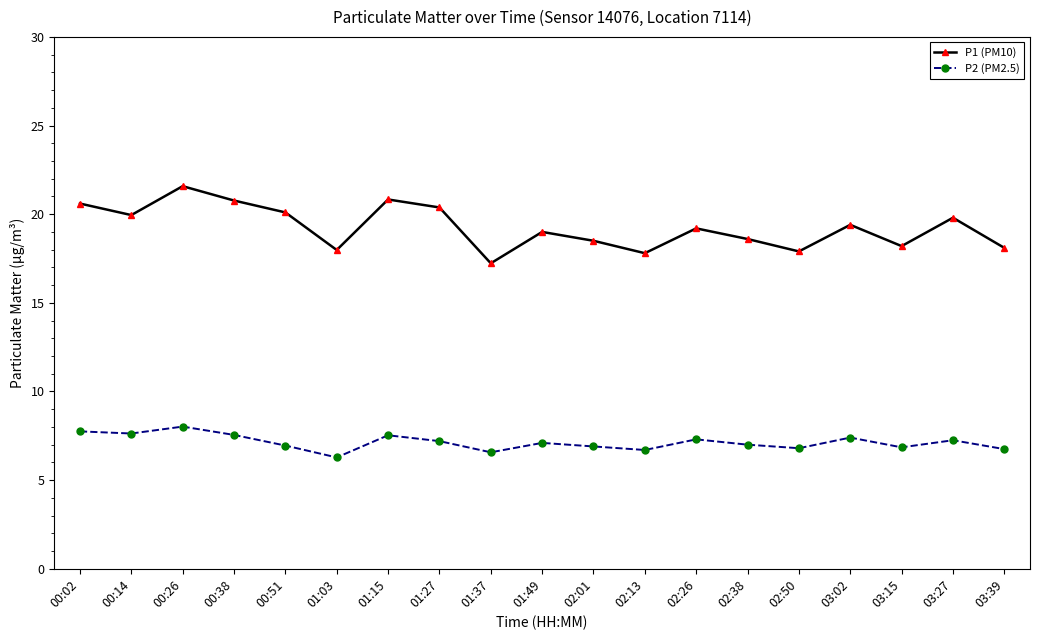

Is the value of P1 (PM10) at 00:14 greater than the value of P2 (PM2.5) at 00:38?

Yes